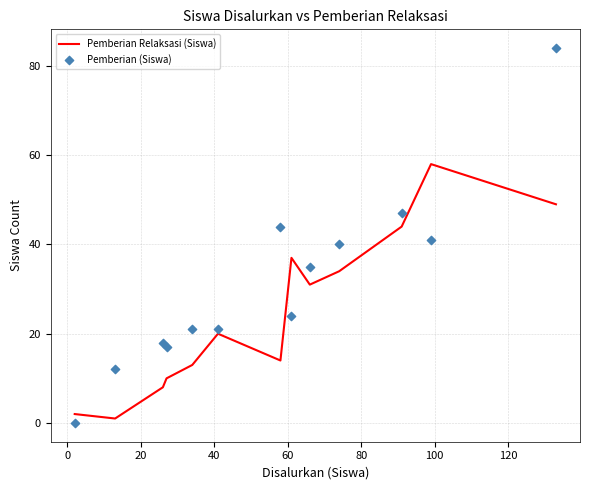

What are all the series names shown in the legend?

Pemberian Relaksasi (Siswa), Pemberian (Siswa)